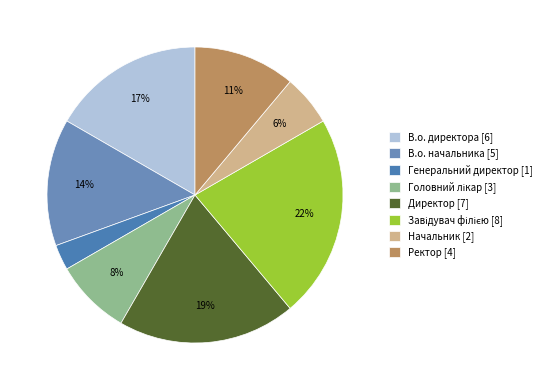

Does any single category account for the majority?

No